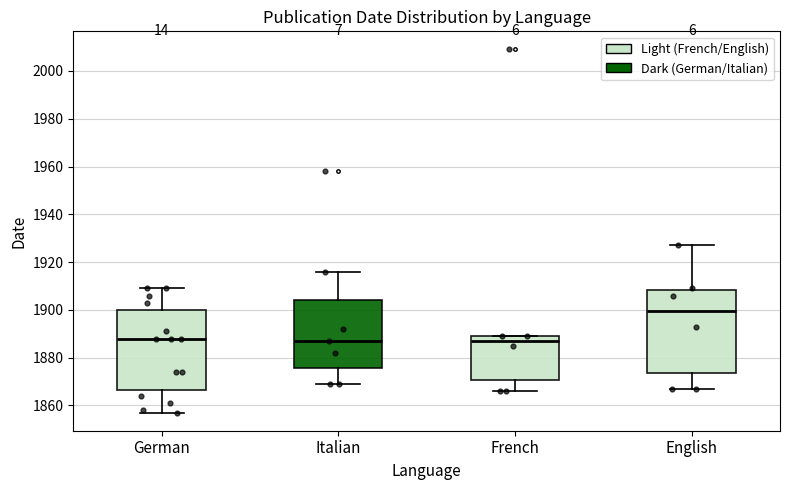

Reading left to right, transcribe this box plot: for each box, give where its median line is, the range the box spans, and where its two whiskers end, as read against the y-axis. The values are not printed on the chart, so give them approximately, as read against the axis.

German: median 1888, box 1866 to 1900, whiskers 1858 to 1910
Italian: median 1888, box 1876 to 1904, whiskers 1870 to 1916
French: median 1888, box 1870 to 1890, whiskers 1866 to 1890
English: median 1900, box 1874 to 1908, whiskers 1868 to 1928